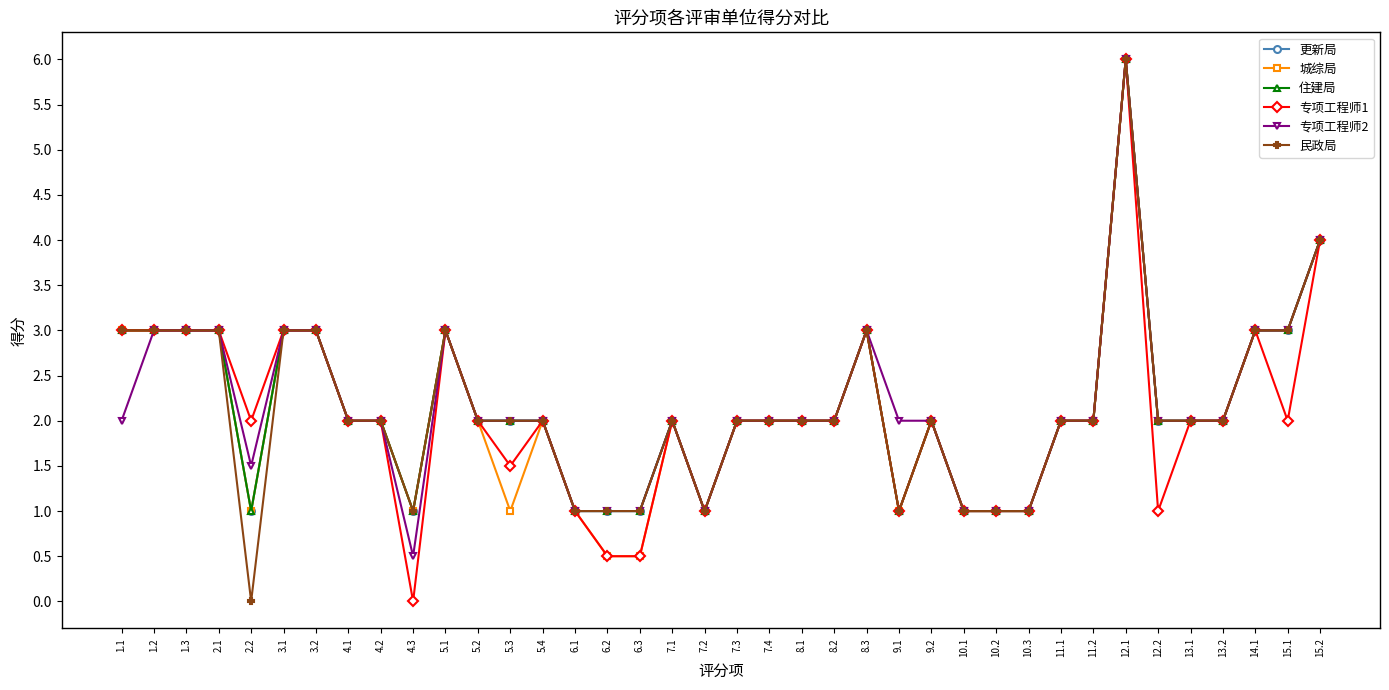

Is this an area chart (filled region under the line)?

No